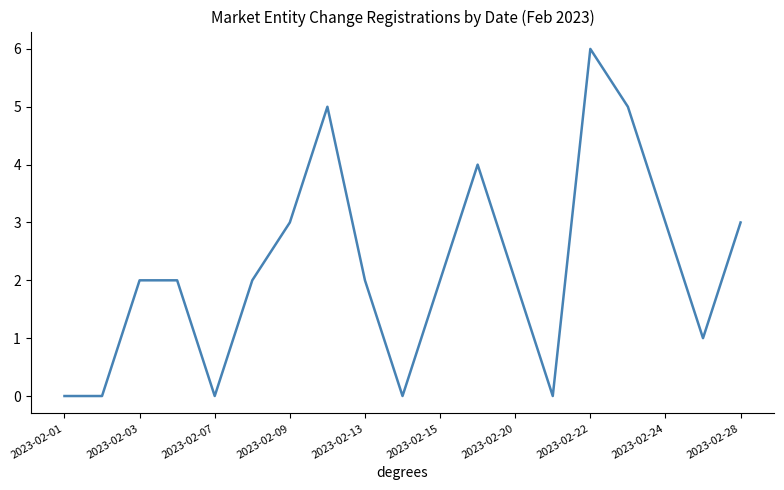

What is the greatest value displayed?

6